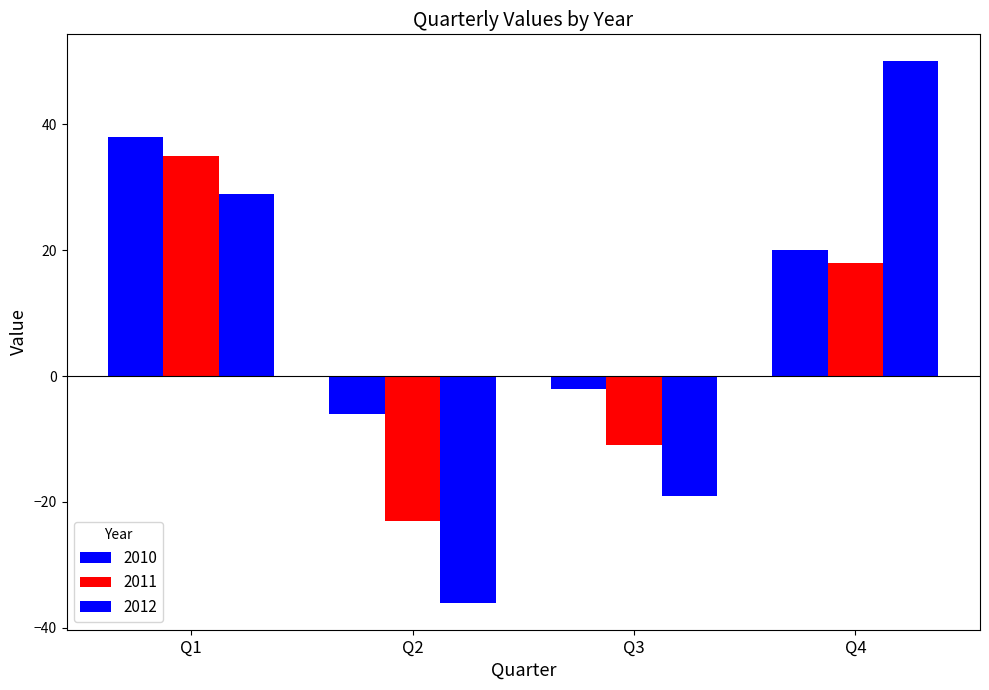

What is the smallest value displayed?

-36